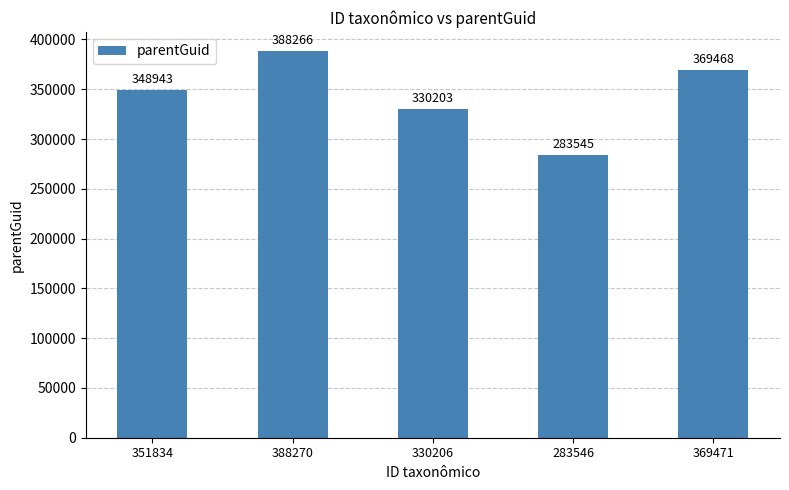

Reading left to right, transcribe all the data shown in this chart.

348943	388266	330203	283545	369468